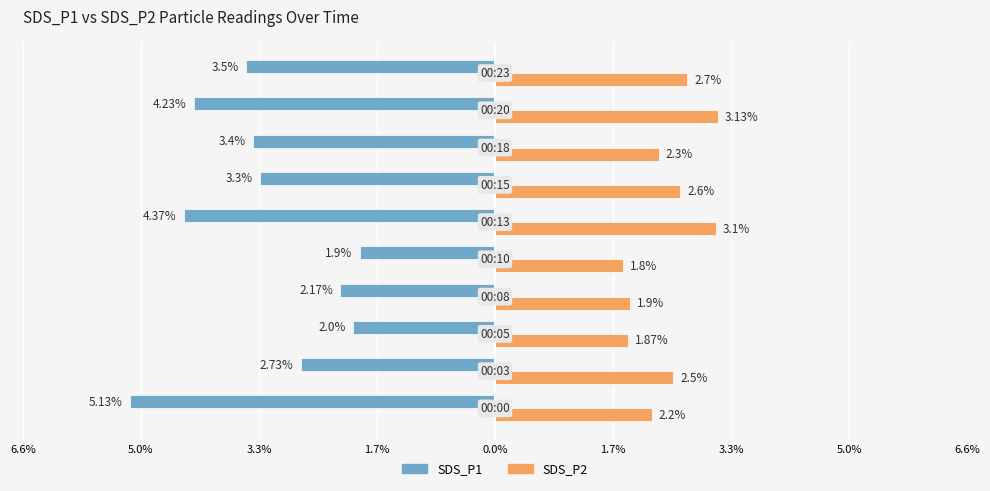

What are all the series names shown in the legend?

SDS_P1, SDS_P2